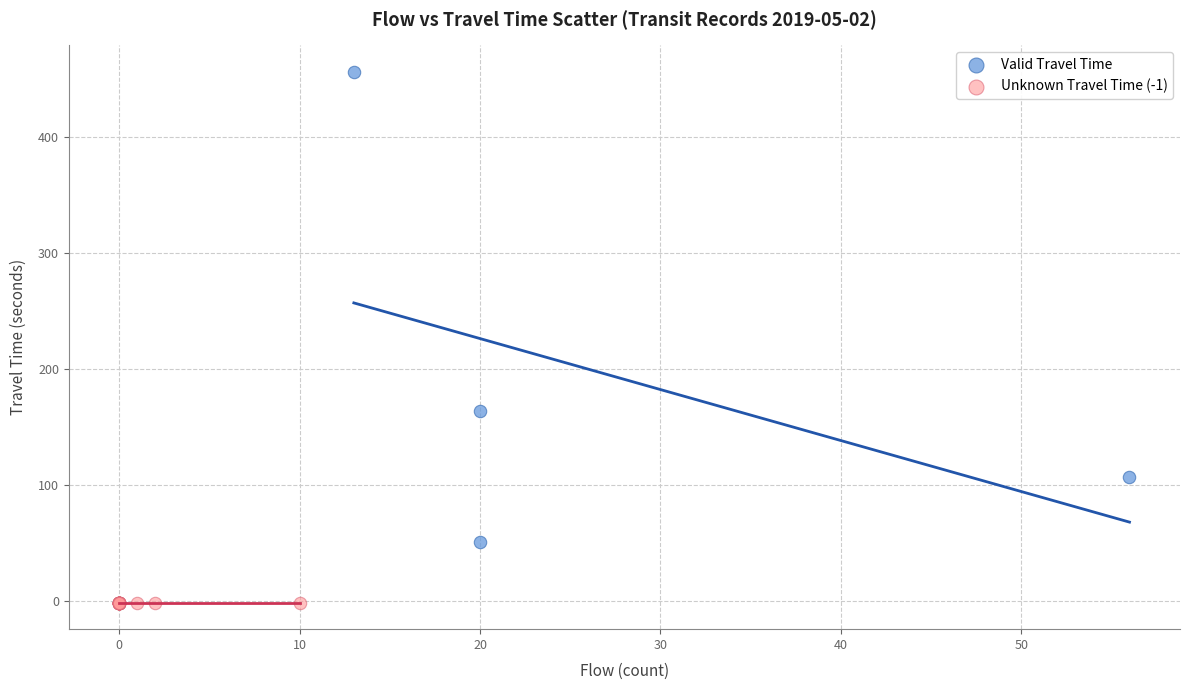

Which series contains the highest Y value?

Valid Travel Time